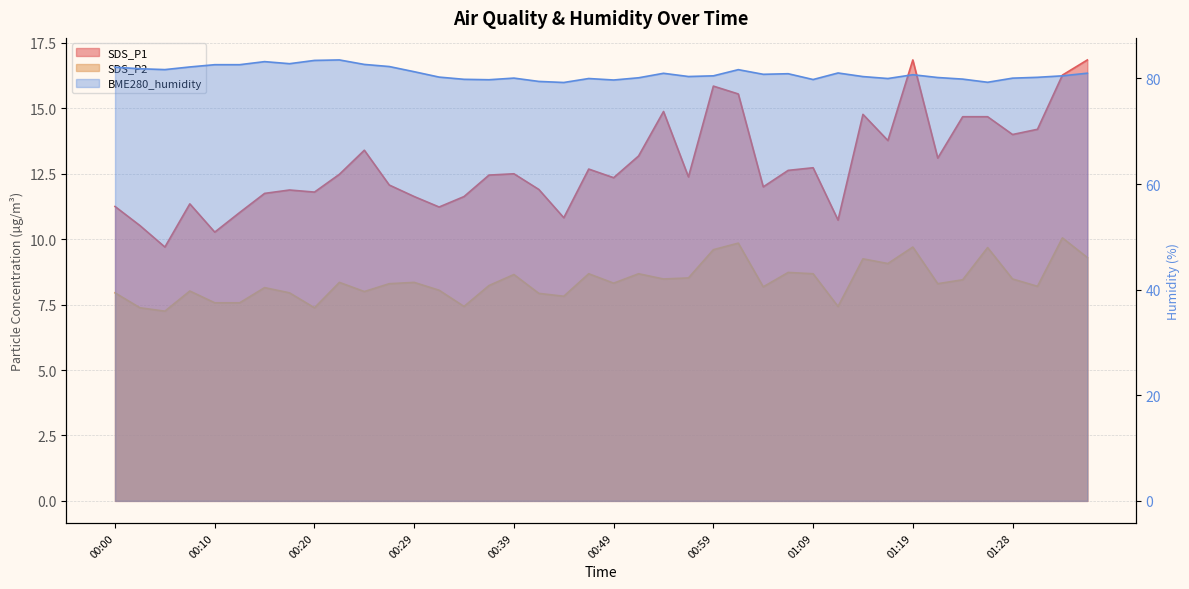

At which category does the chart reach its minimum across all series?

00:05